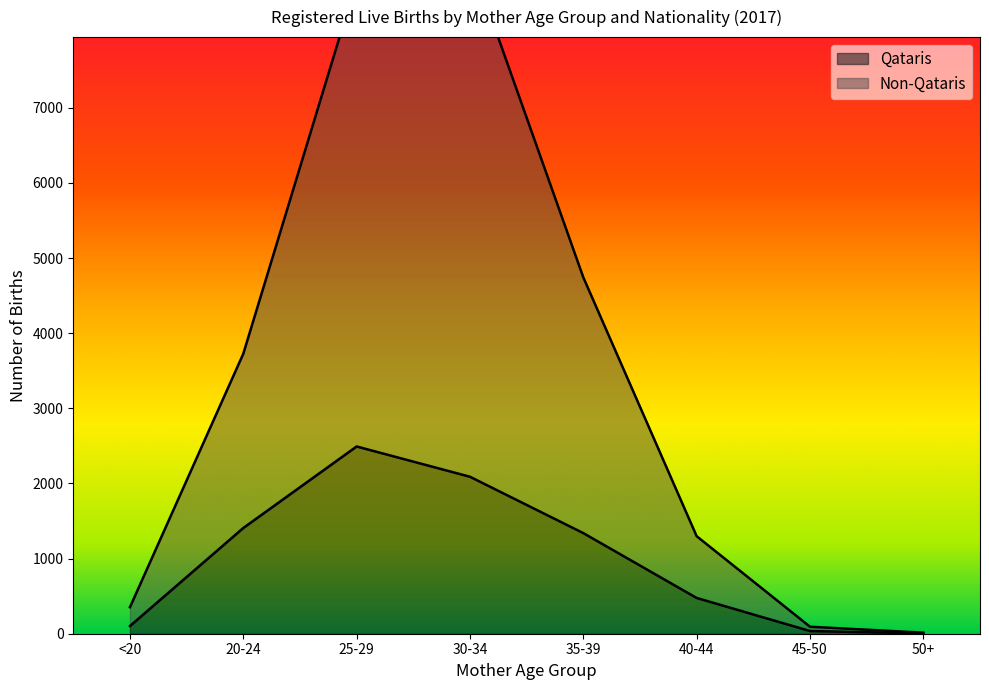

The value of Non-Qataris at 35-39 is 2375. True or false?

False